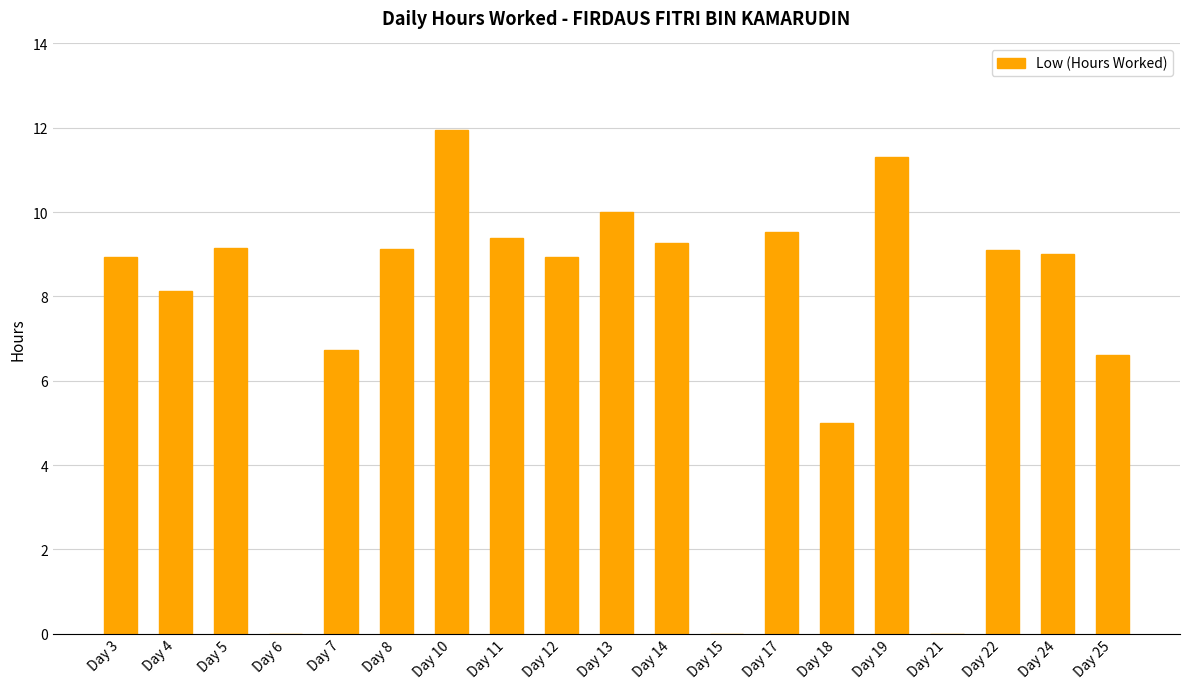

Which has a higher value, Day 6 or Day 19?

Day 19